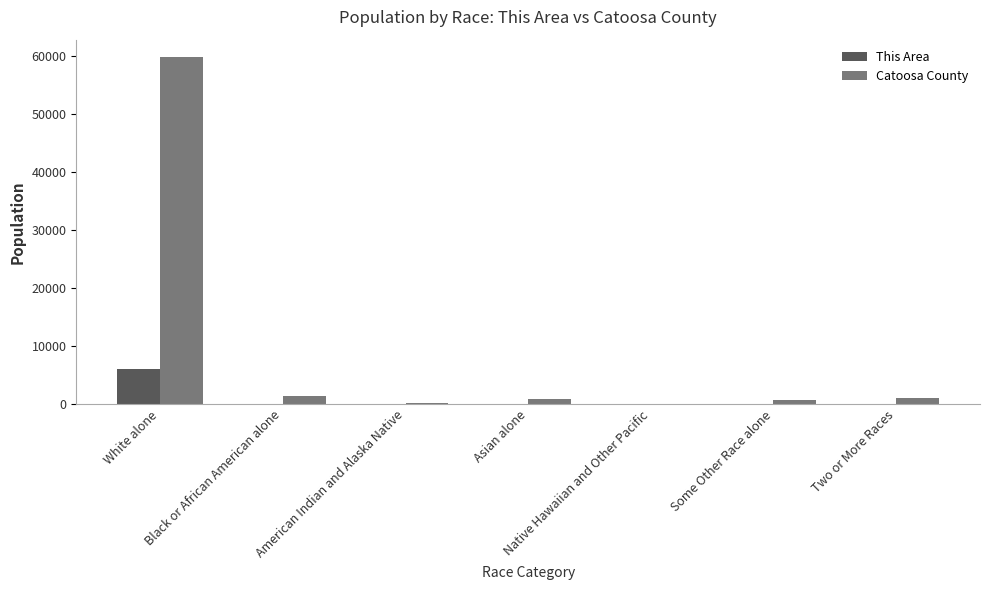

Which series changed the most between White alone and American Indian and Alaska Native?

Catoosa County